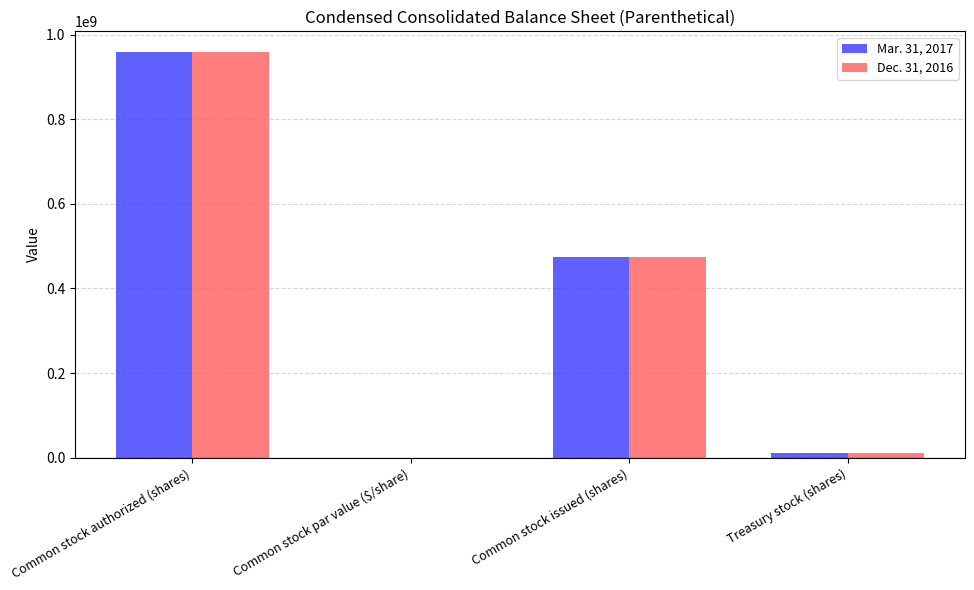

How many distinct data groups are displayed?

2